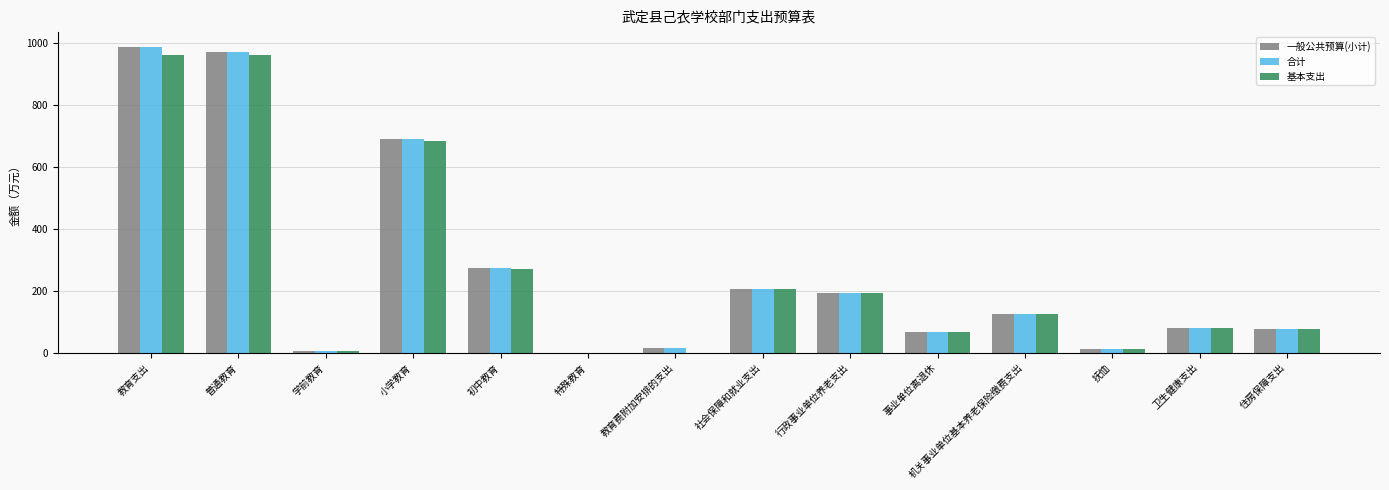

What is the total value across all series at 普通教育?

2905.2